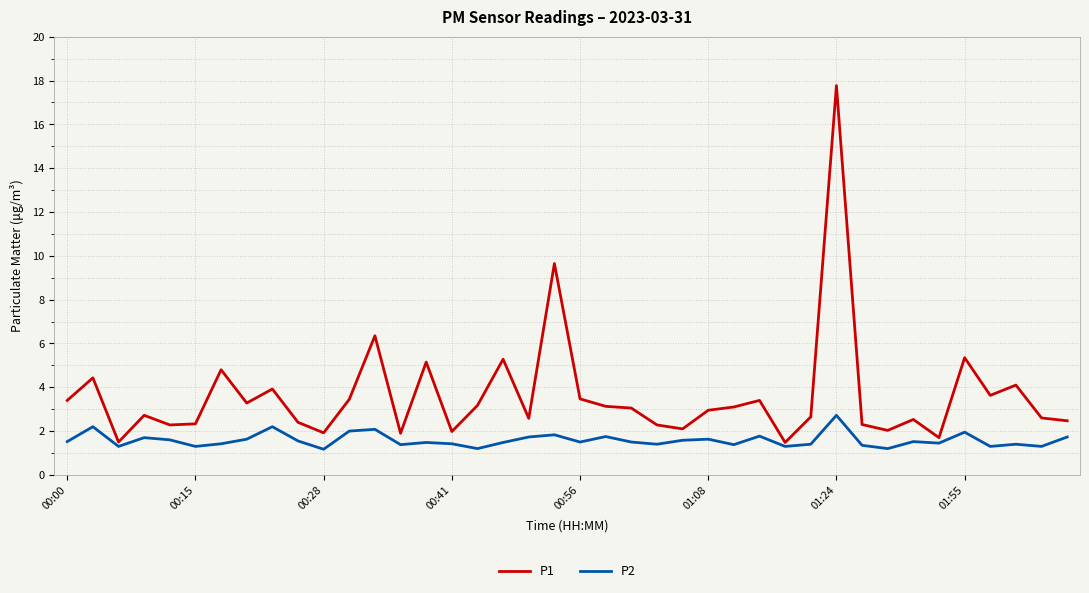

Which series has the largest total across all categories?

P1